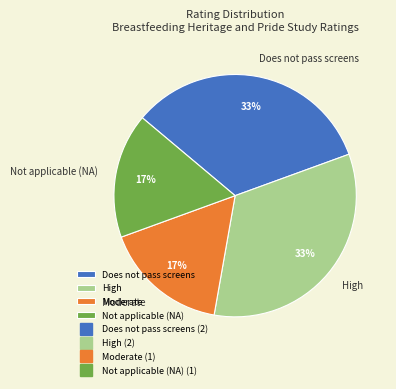

Is the sum of Moderate and Not applicable (NA) greater than half?

No